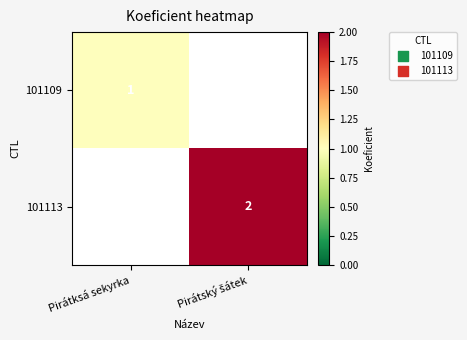

The 101109 series shows 0 at Pirátksá sekyrka. True or false?

False